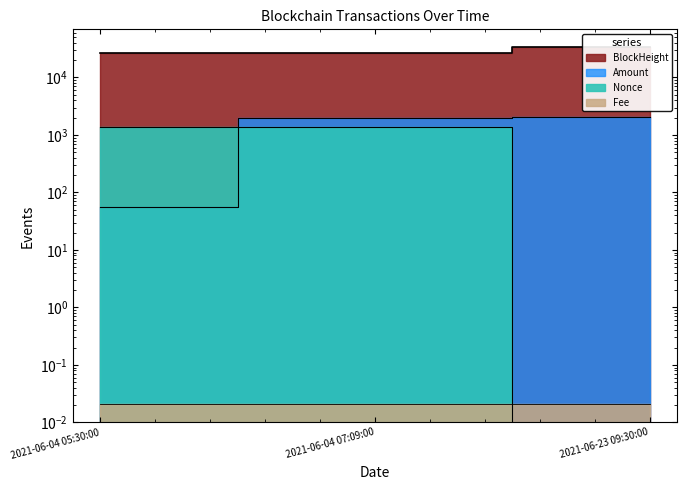

Where does the Amount series first go above 2000?

2021-06-04 07:09:00